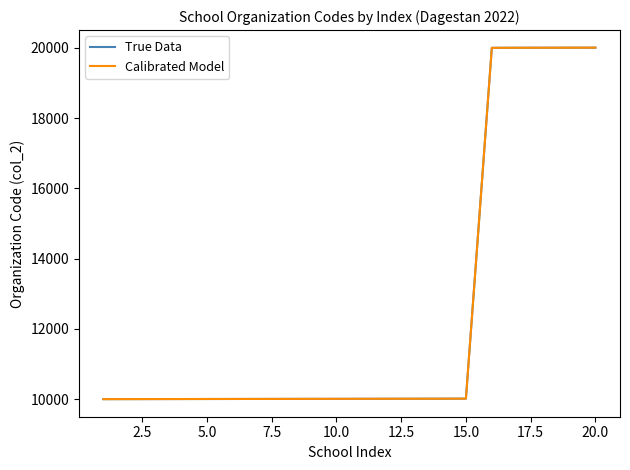

Which category has the highest value across all series?

20.0